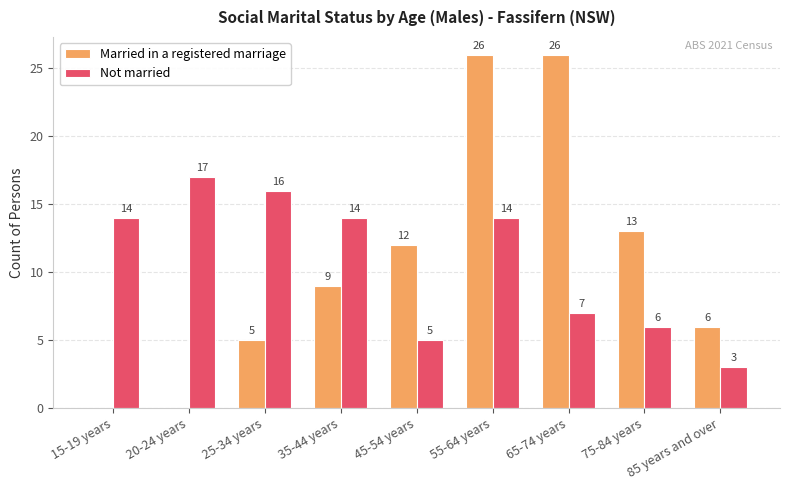

What is the sum of all Not married values?

96